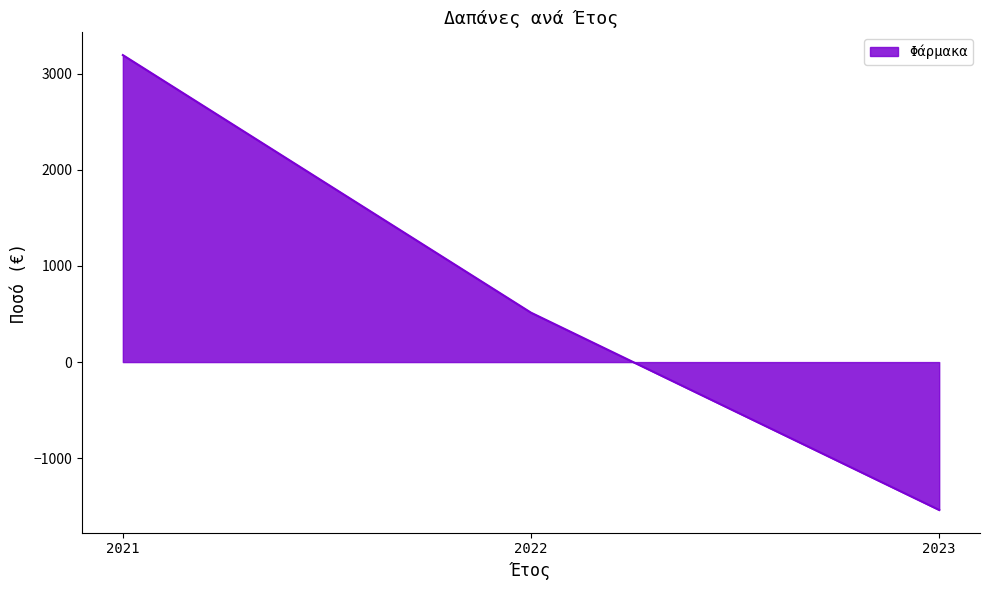

The value at 2023 is -1538.2. True or false?

True